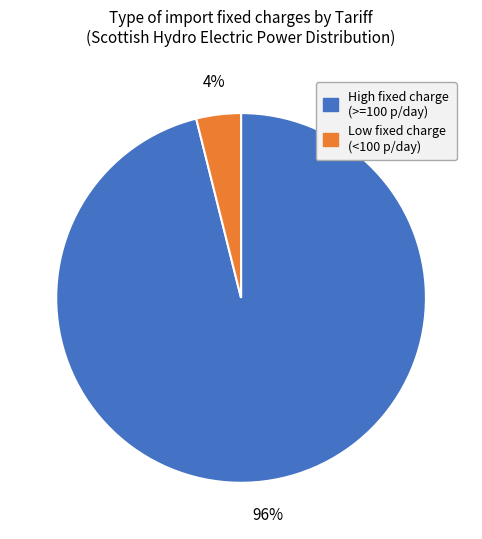

To the nearest percent, what is the difference between the largest and smallest slice percentages?

92%